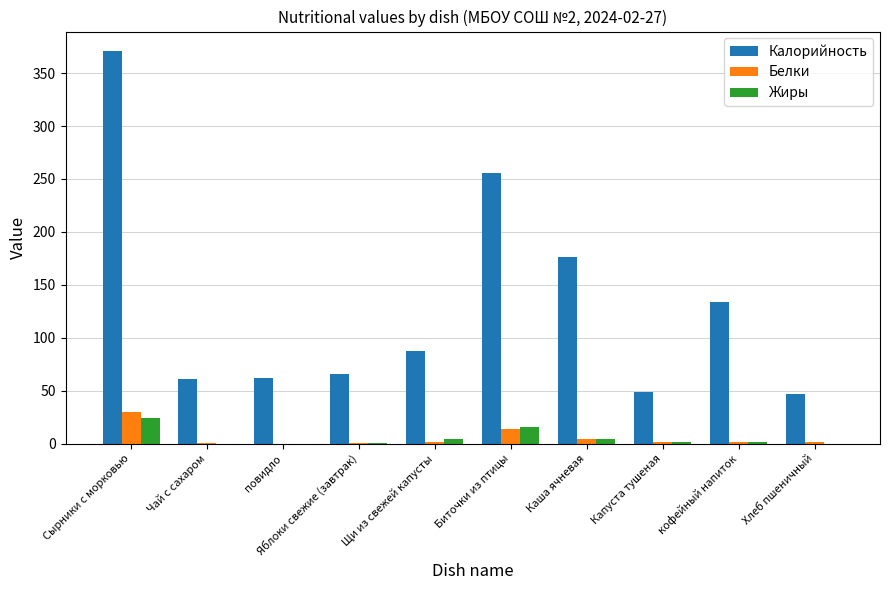

What is the maximum value shown in the chart?

370.7